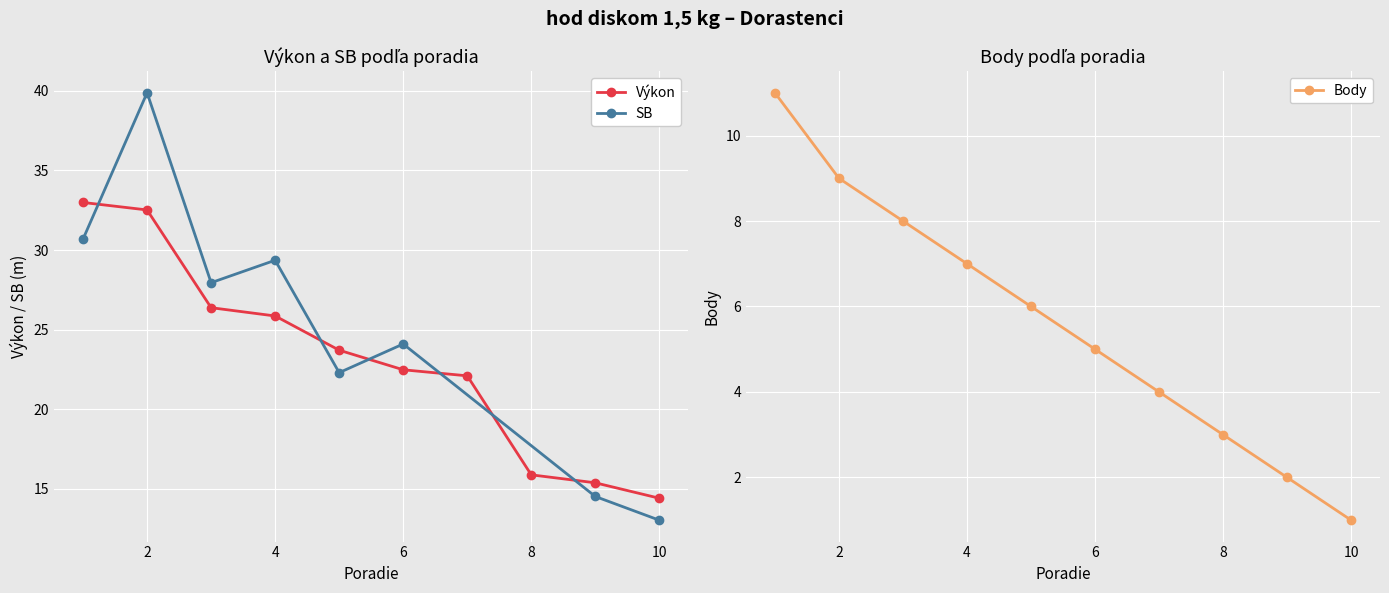

True or false: Body has more than 2 points higher than both neighbors.

False